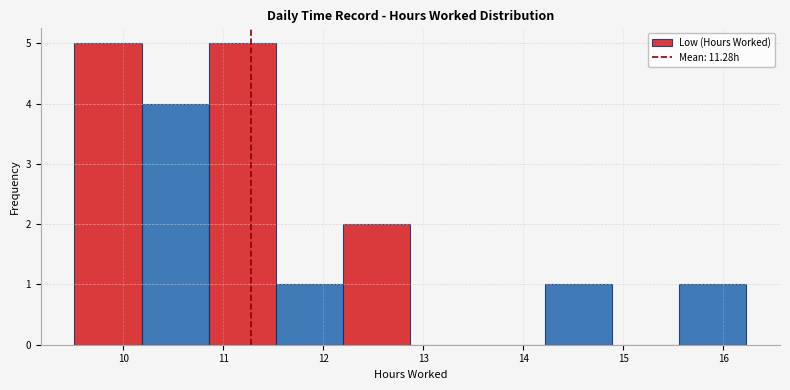

Reading left to right, transcribe this chart: for each bar, give the range it covers on the x-axis and its height. Neither the bar edges nor the heights are printed on the chart, so give them approximately, as read against the axes.

9.5 to 10.2: 5
10.2 to 10.9: 4
10.9 to 11.5: 5
11.5 to 12.2: 1
12.2 to 12.9: 2
12.9 to 13.5: 0
13.5 to 14.2: 0
14.2 to 14.9: 1
14.9 to 15.6: 0
15.6 to 16.2: 1